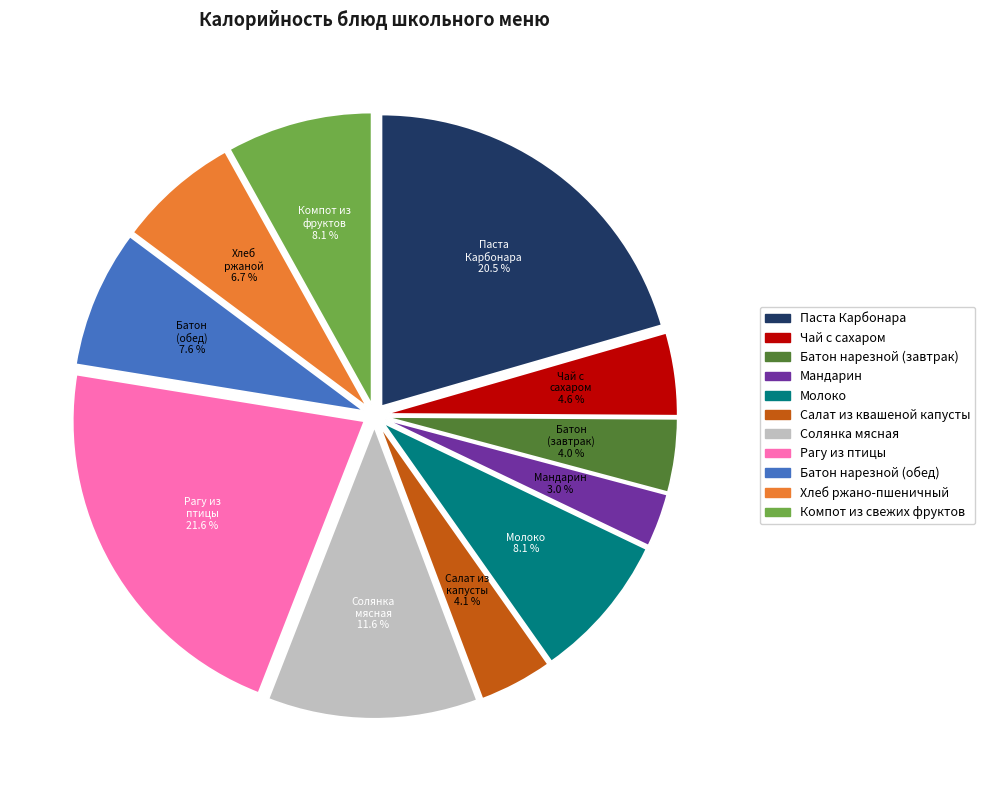

To the nearest percent, what is the average slice percentage?

9%